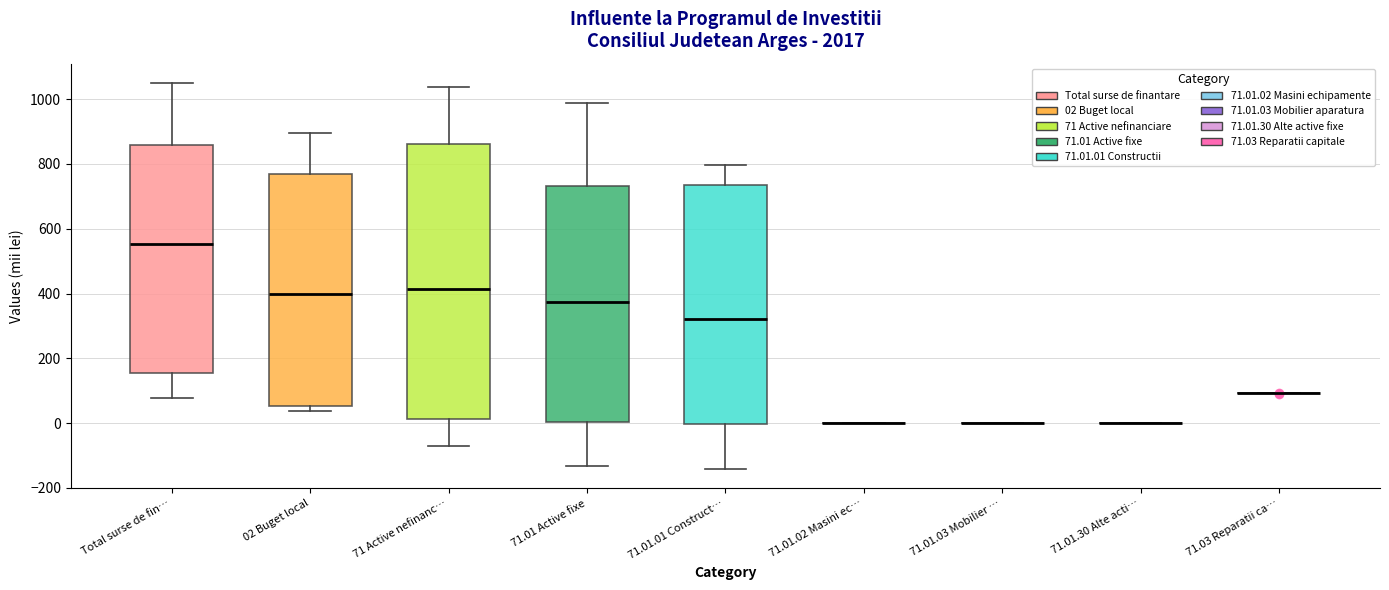

Comparing the boxes themselves (not the whiskers), which one is the tallest?

71 Active nefinanc…